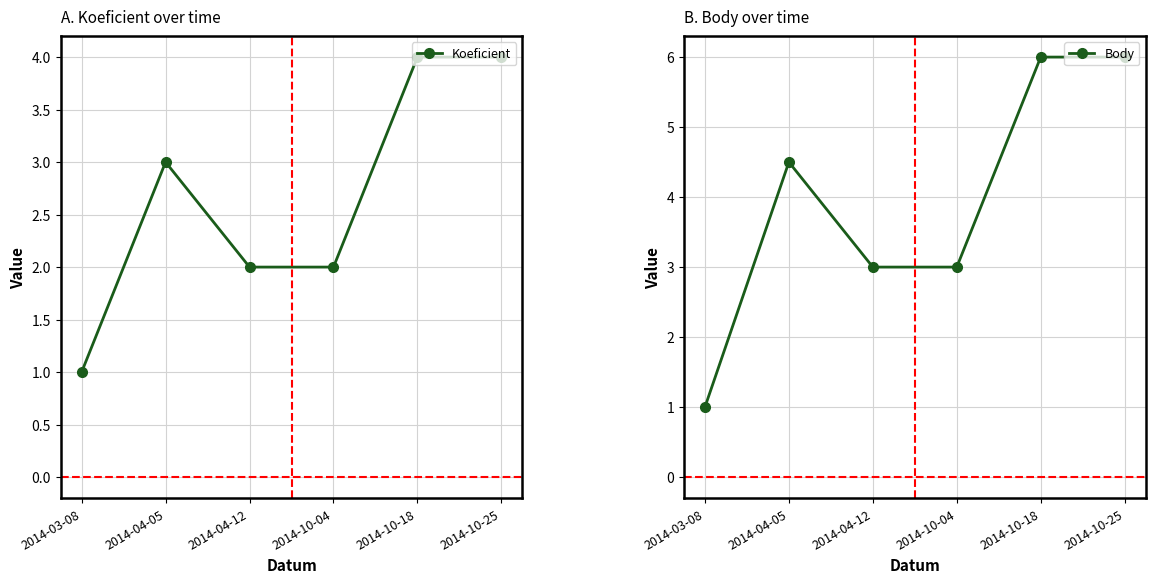

What is the value of the Body point at the 2nd from the left?

4.5